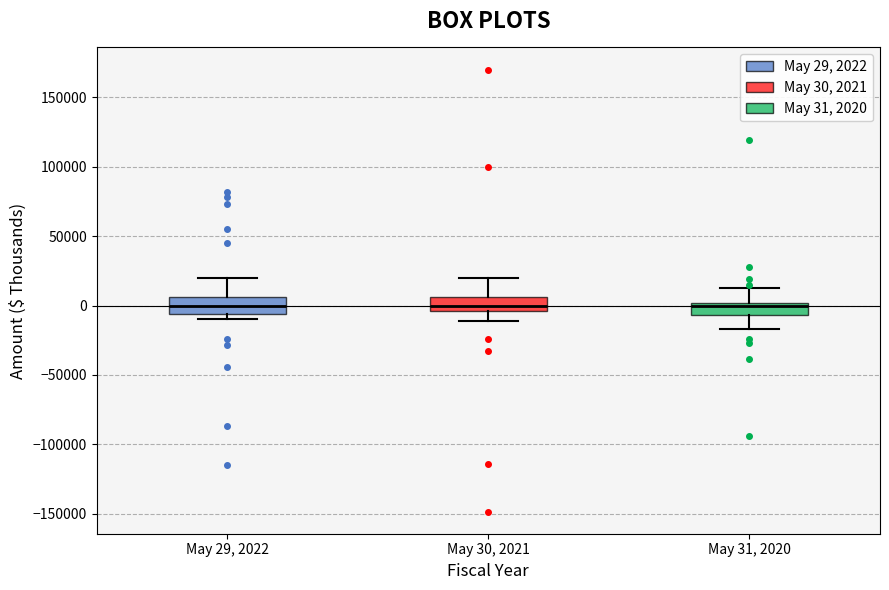

Reading left to right, transcribe this box plot: for each box, give where its median line is, the range the box spans, and where its two whiskers end, as read against the y-axis. The values are not printed on the chart, so give them approximately, as read against the axis.

May 29, 2022: median 0, box -5000 to 5000, whiskers -10000 to 20000
May 30, 2021: median 0, box -5000 to 5000, whiskers -10000 to 20000
May 31, 2020: median 0 (just below the box's upper edge), box -5000 to 0, whiskers -15000 to 15000